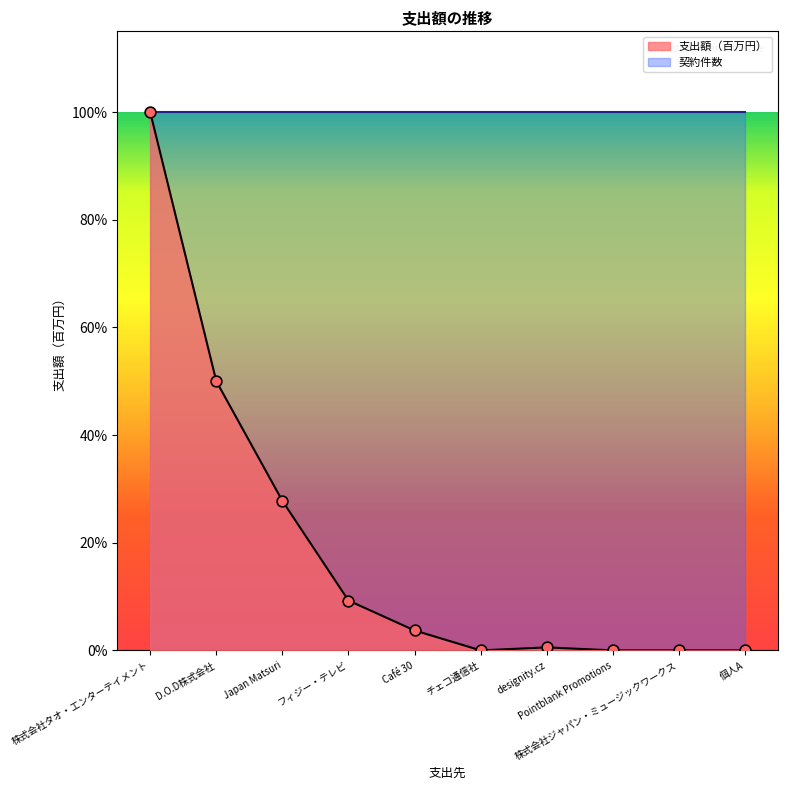

At how many categories does at least one series exceed 0?

10